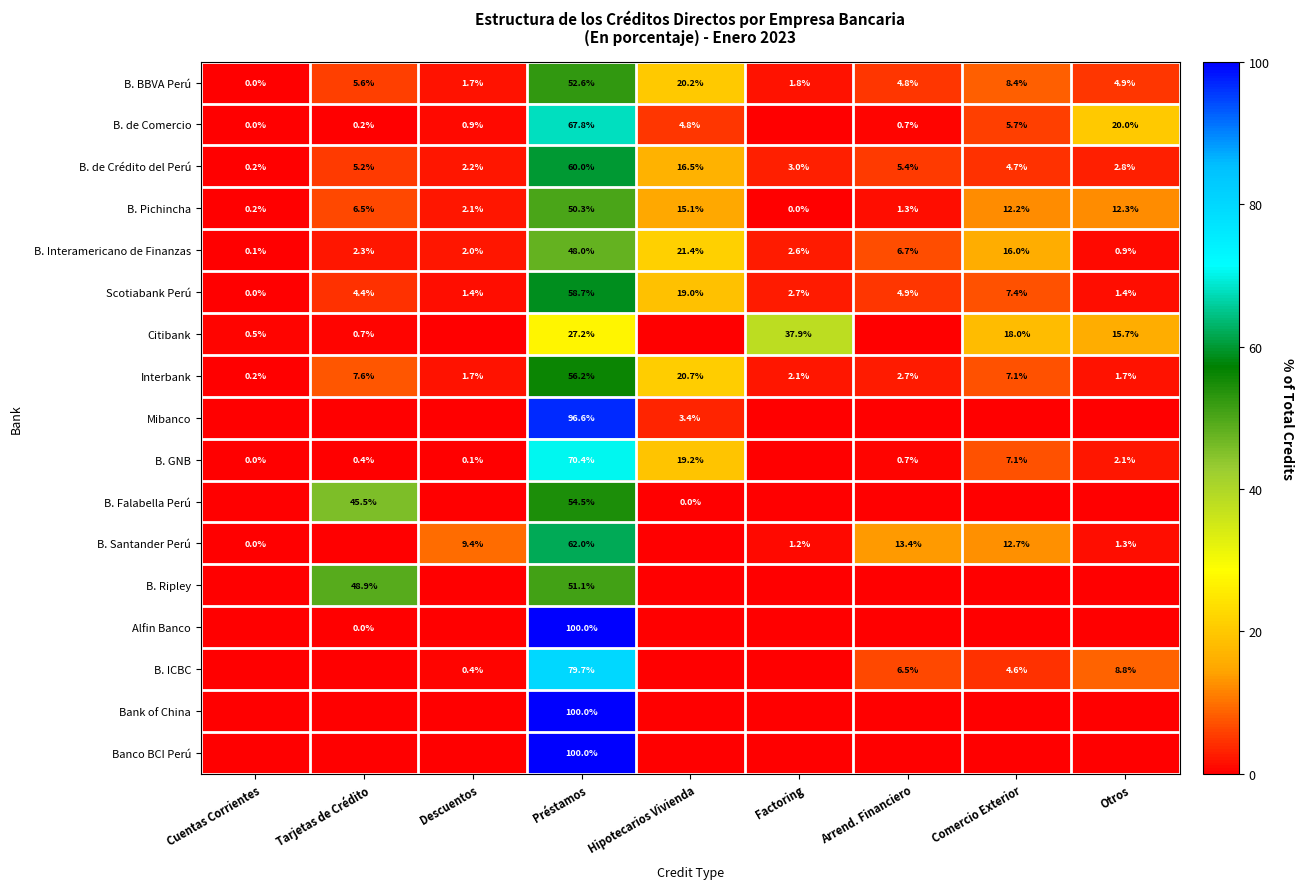

Is it true that B. Ripley equals 73.9 at Tarjetas de Crédito?

False